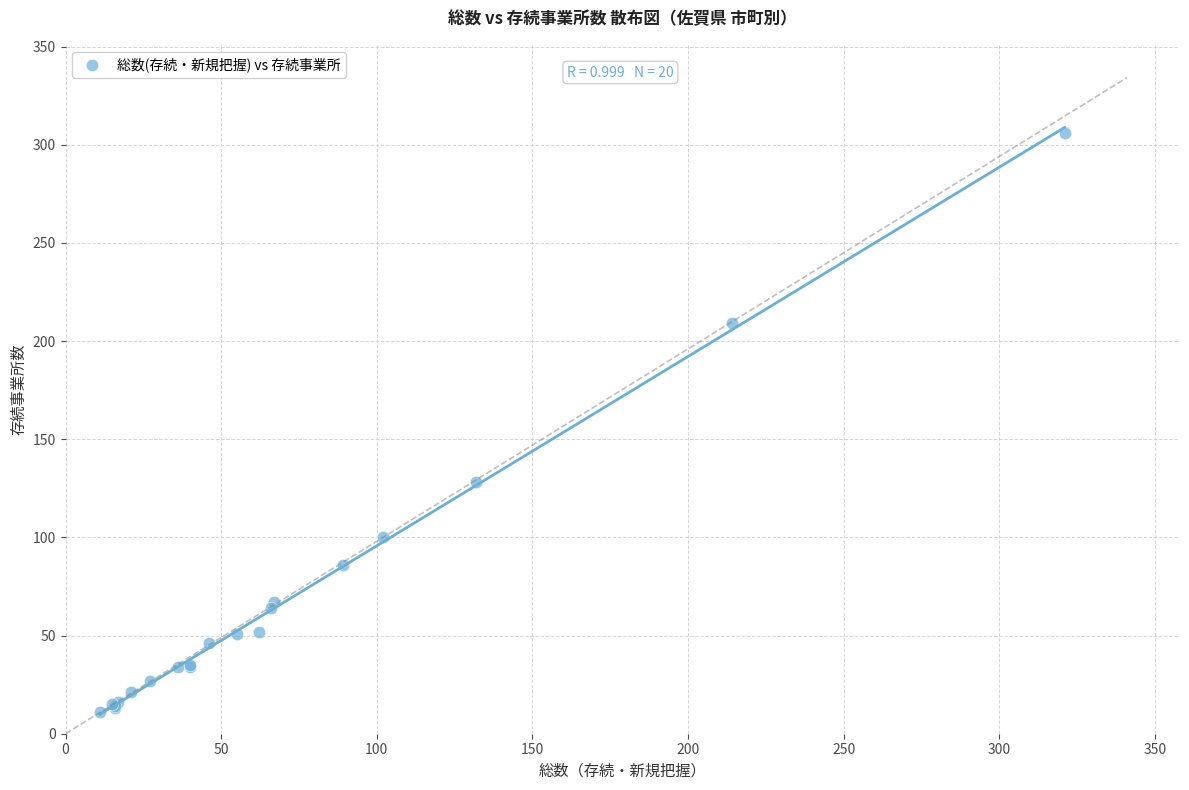

What Y value in the scatter plot is closest to 158?

128